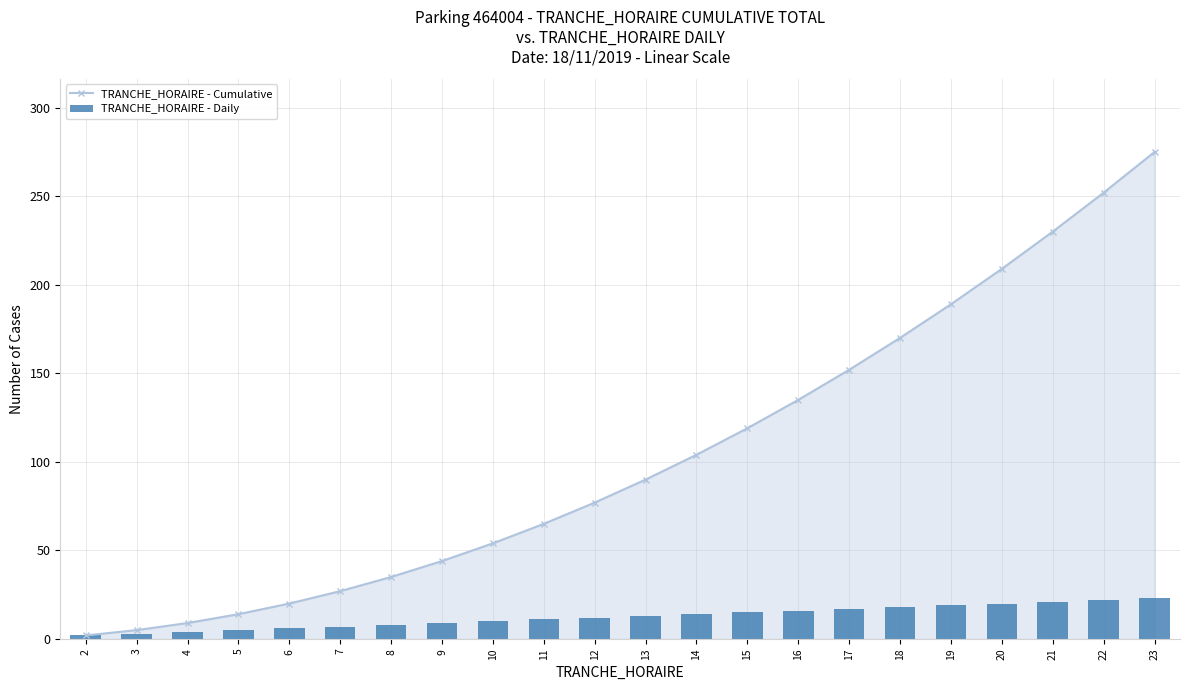

Are the bars grouped side by side (vs. stacked)?

Yes